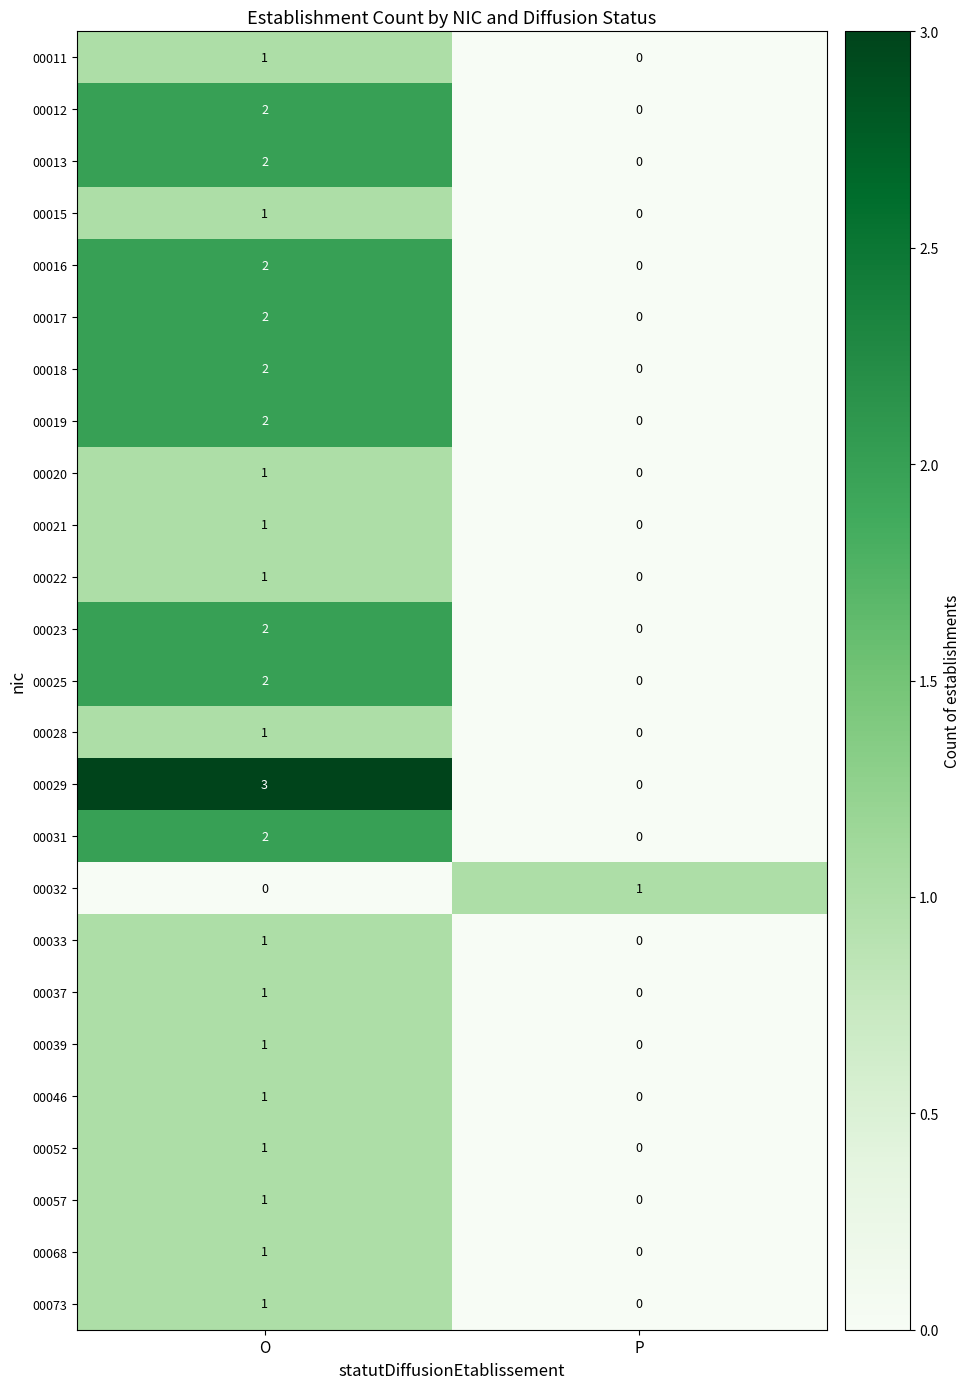

What is the total value across all series at O?

35